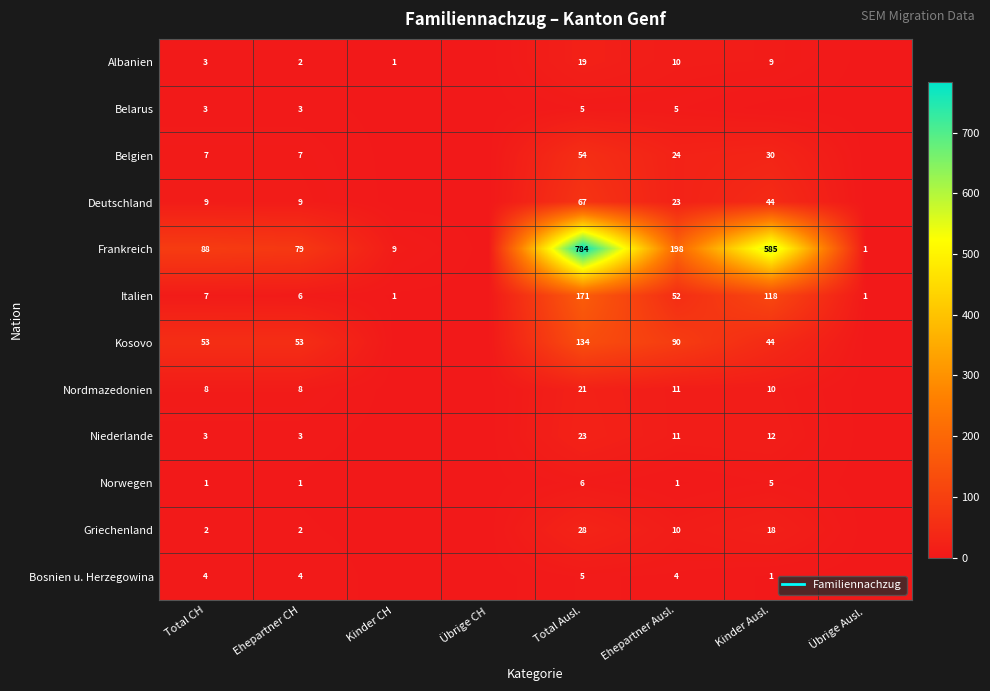

What is the difference between the maximum and second lowest values in the Bosnien u. Herzegowina series?

5